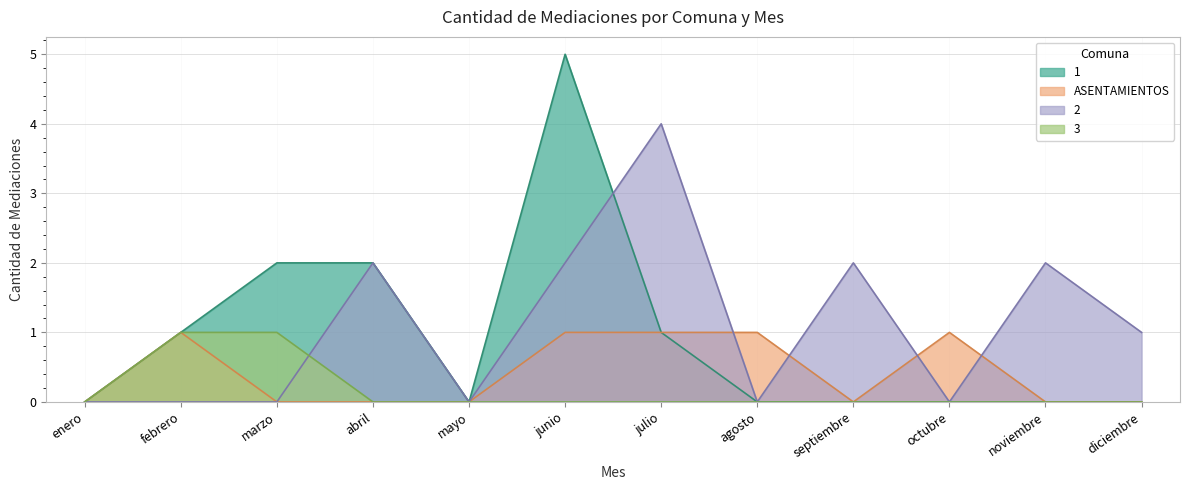

Where is 1 nearest to the value 2?

marzo